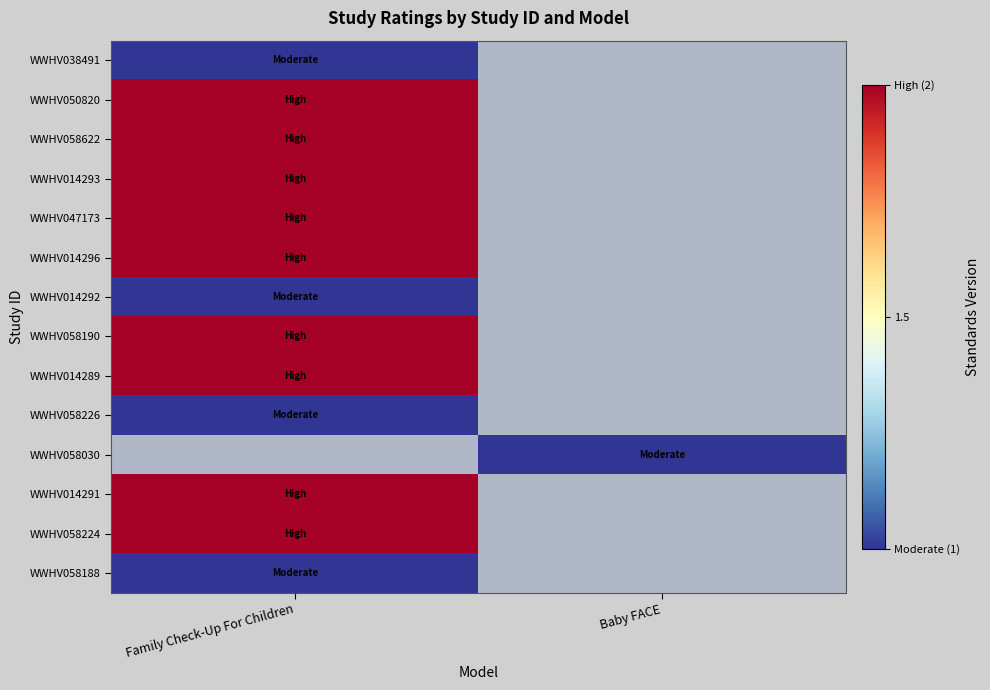

The value of WWHV050820 at Family Check-Up For Children is 1.2. True or false?

False